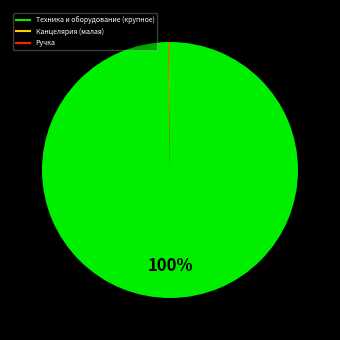

To the nearest percent, what is the average slice percentage?

33%